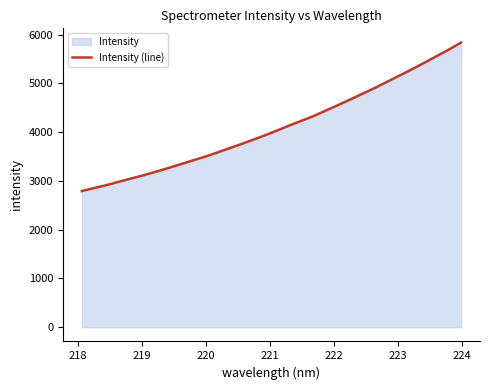

Reading right to left, transcribe all the data shown in this chart.

5836.5	5693.5	5558.7	5424.0	5291.1	5164.9	5039.7	4913.7	4794.6	4677.4	4561.7	4450.5	4337.0	4238.1	4141.0	4038.2	3938.9	3845.6	3753.2	3666.0	3576.6	3491.7	3415.0	3336.9	3259.3	3185.4	3113.4	3047.8	2980.6	2913.9	2853.8	2792.7